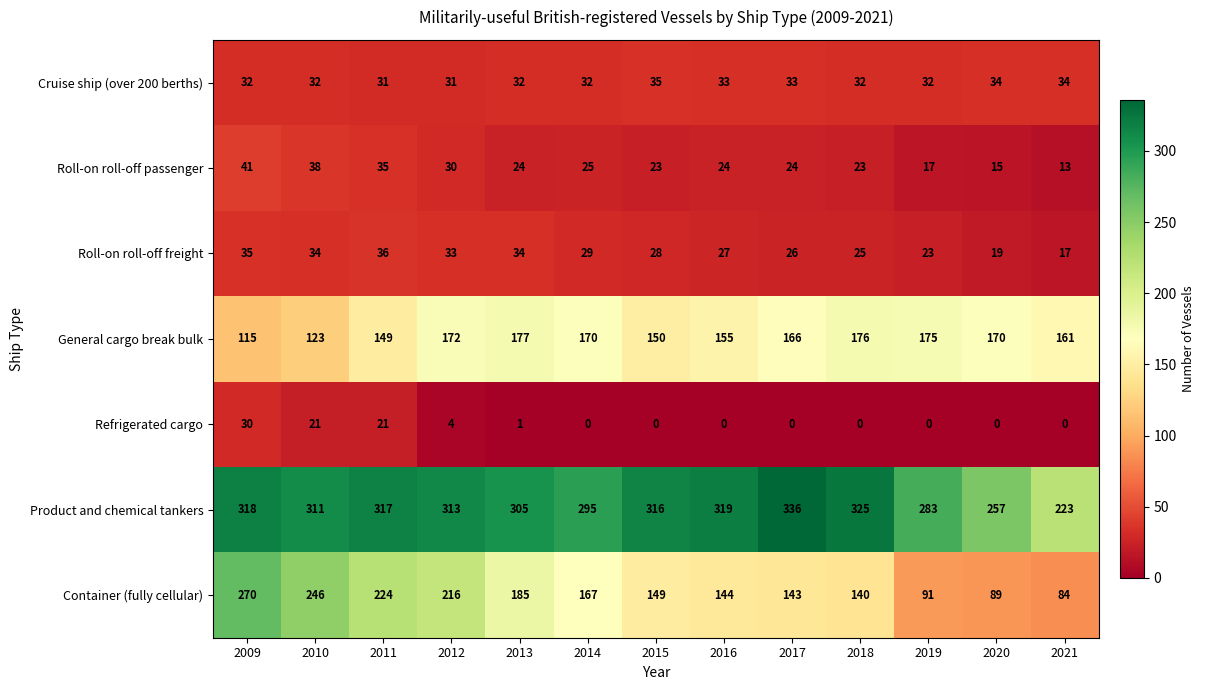

Which series has the widest spread of values?

Container (fully cellular)